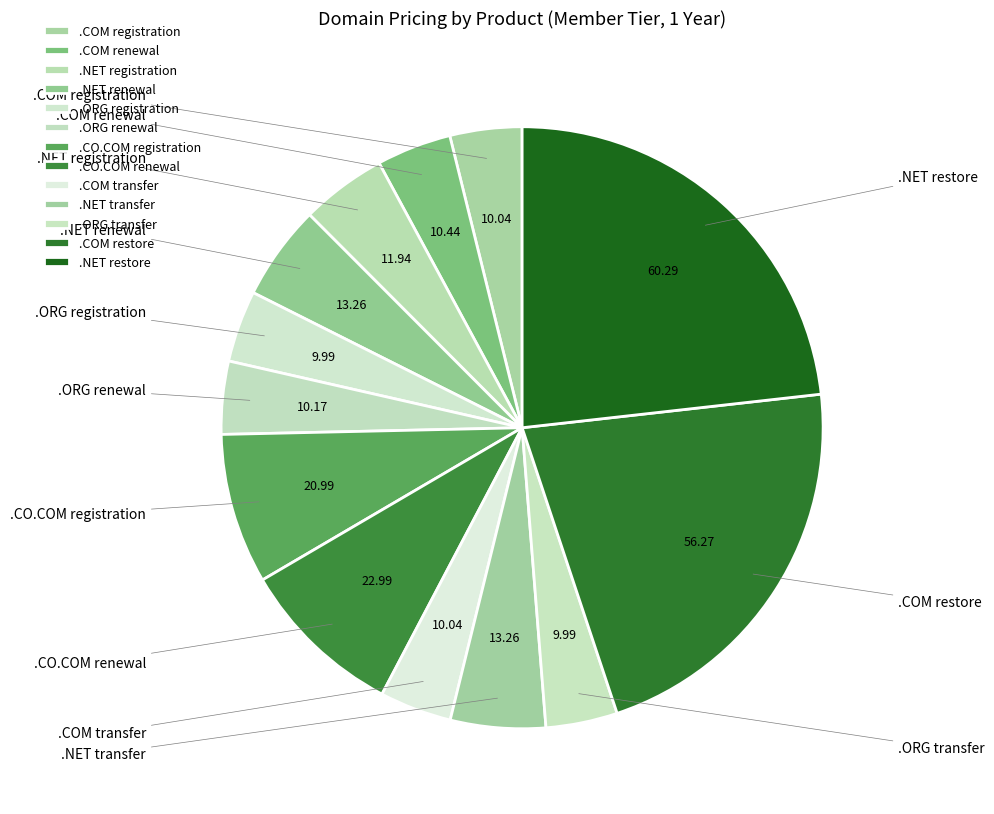

How many slices are in this pie chart?

13